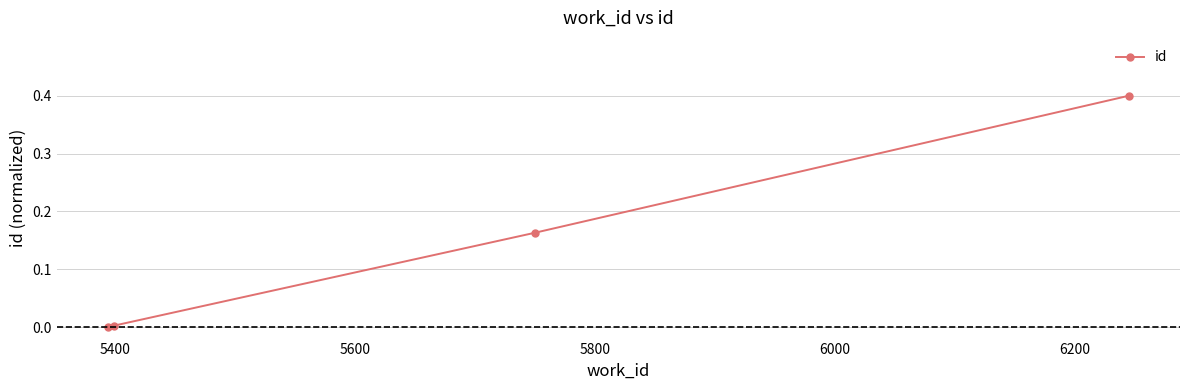

What is the difference between the maximum and second lowest values?

0.4